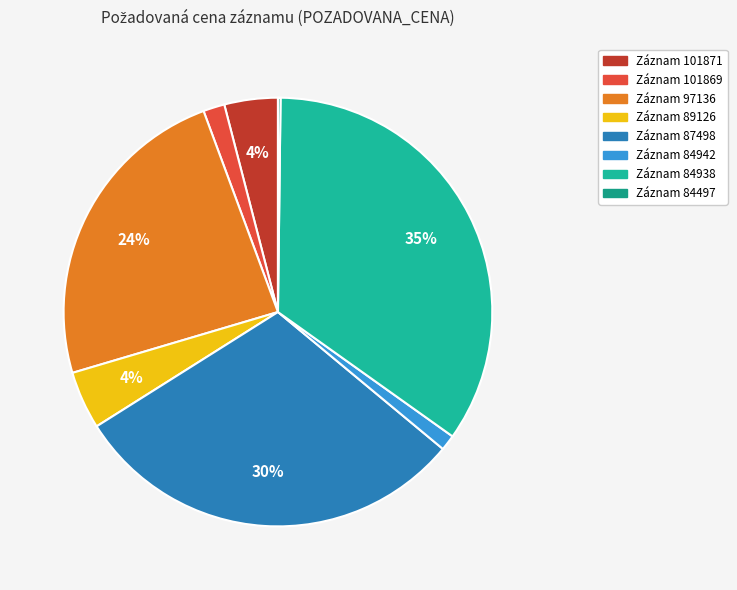

Which category has the biggest portion of the pie?

84938